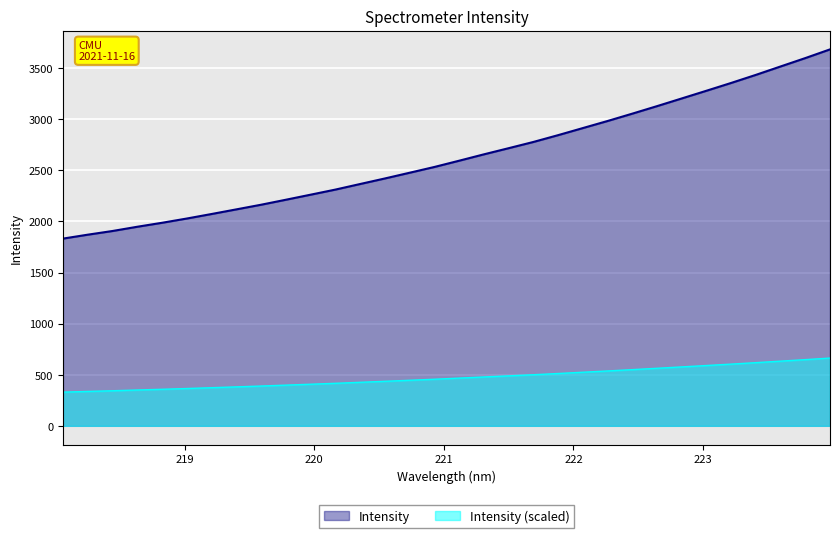

List the labels in order of value, largest first.

223.9802, 223.7895, 223.5987, 223.408, 223.2172, 223.0264, 222.8355, 222.6447, 222.4538, 222.263, 222.0721, 221.8812, 221.6902, 221.4993, 221.3083, 221.1174, 220.9264, 220.7354, 220.5444, 220.3533, 220.1623, 219.9712, 219.7801, 219.589, 219.3979, 219.2067, 219.0156, 218.8244, 218.6332, 218.442, 218.2508, 218.0596